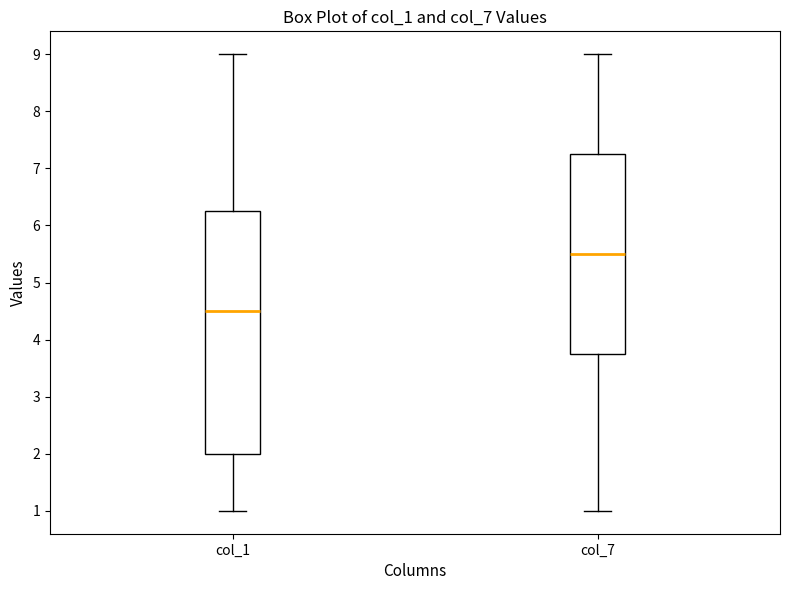

Which box is the tallest, from its lower edge to its upper edge?

col_1